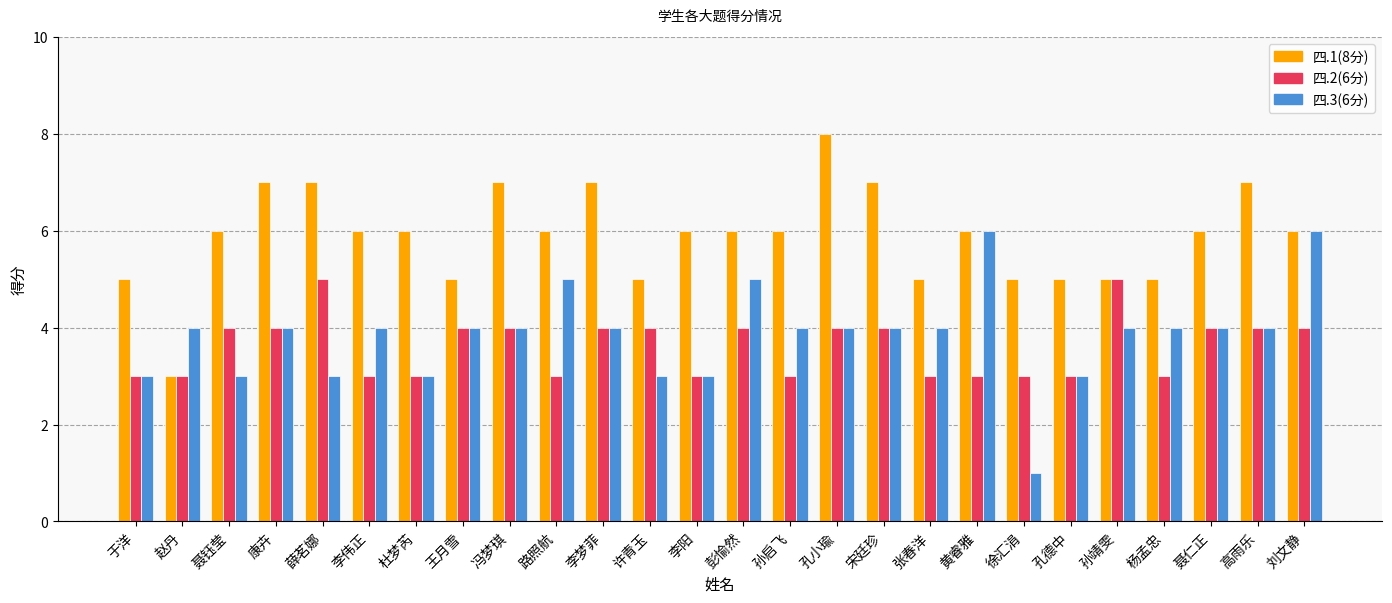

Which series has the largest total across all categories?

四.1(8分)